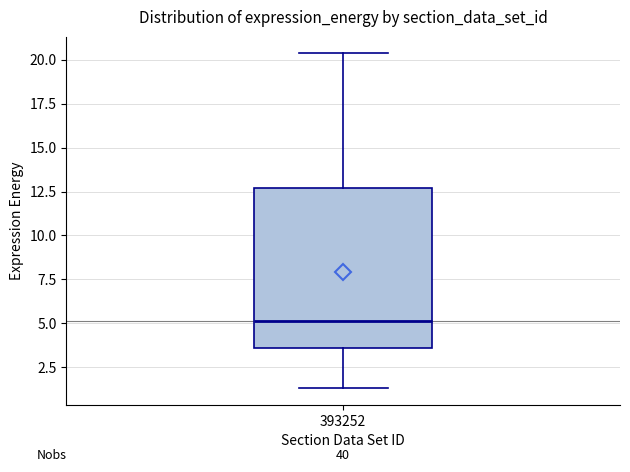

Transcribe this box plot: give where the median line is, the range the box spans, and where the two whiskers end, as read against the y-axis. The values are not printed on the chart, so give them approximately, as read against the axis.

median 5.0, box 3.5 to 12.5, whiskers 1.5 to 20.5